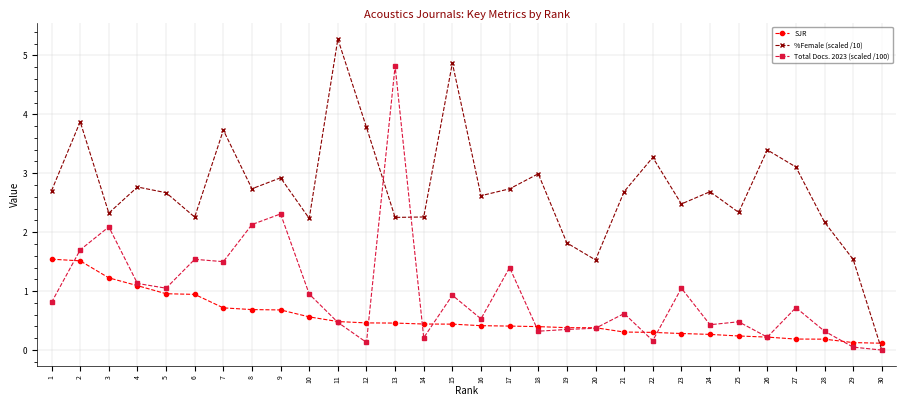

At 10, list the series in order from largest to smallest.

%Female (scaled /10), Total Docs. 2023 (scaled /100), SJR